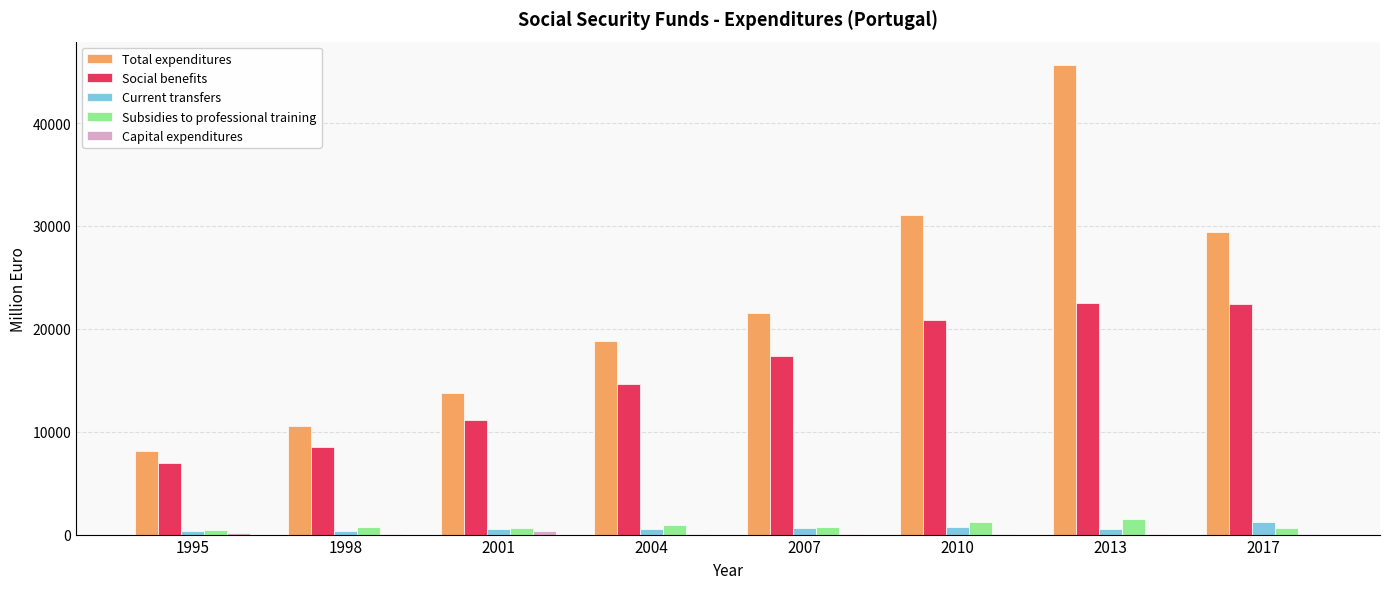

How many distinct data groups are displayed?

5